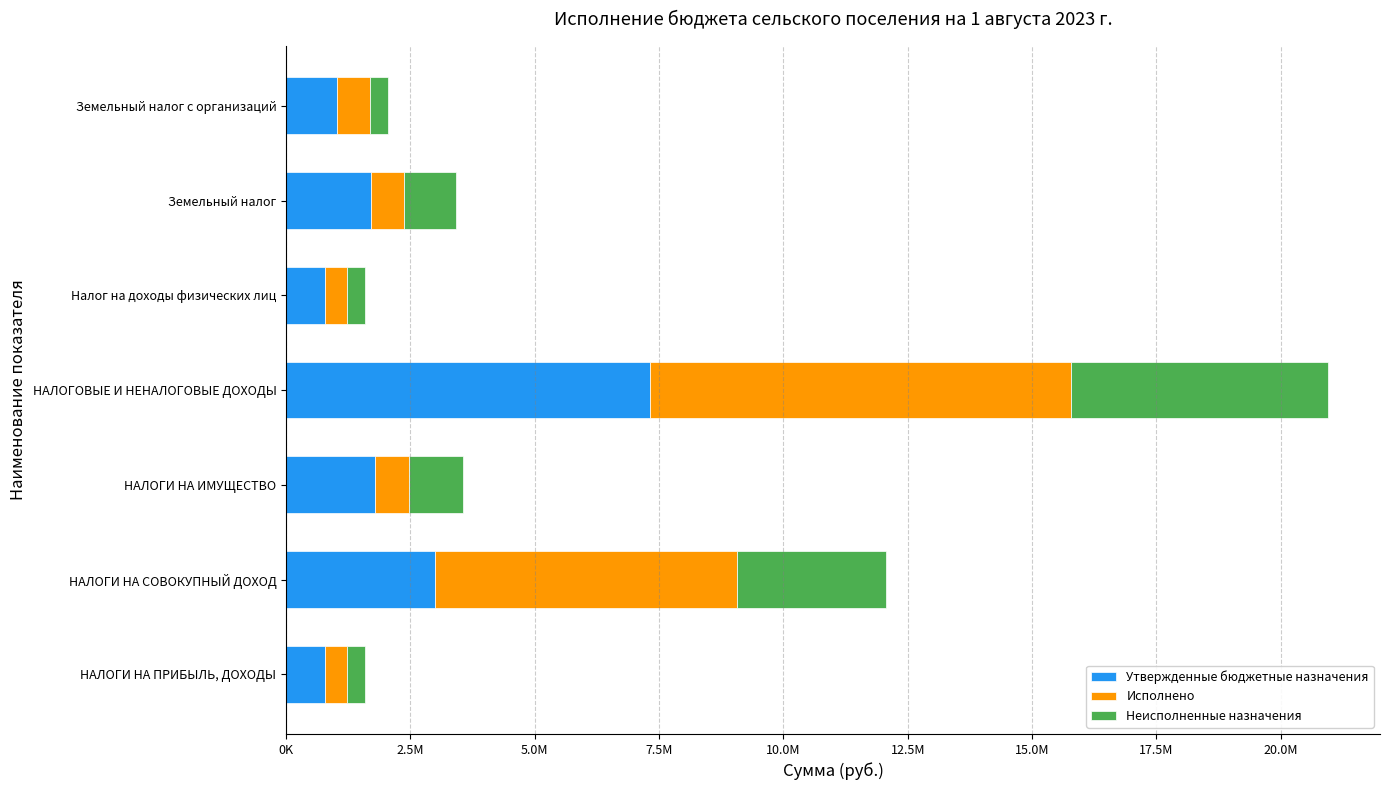

Which series has the largest range (max minus min)?

Исполнено